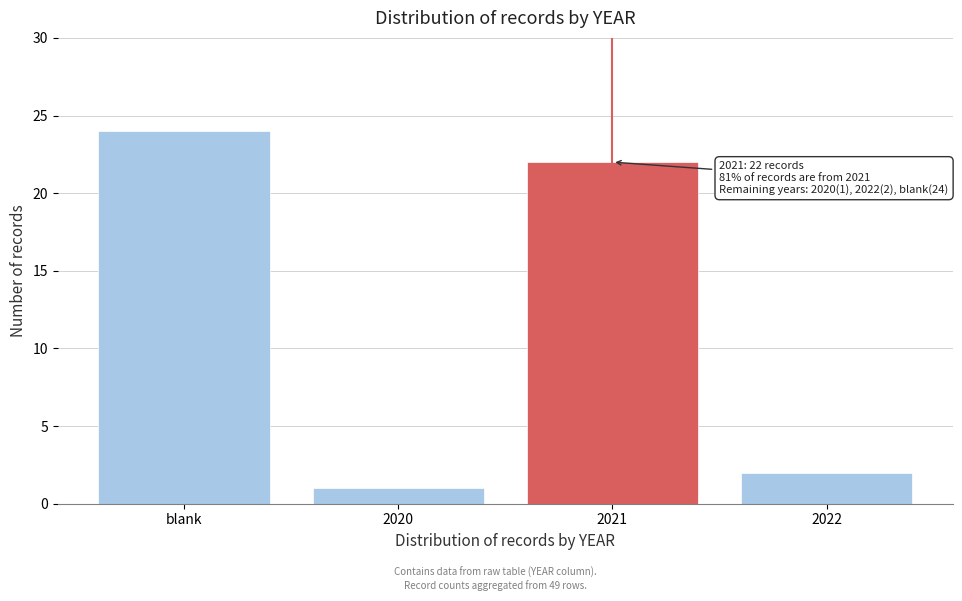

Reading left to right, extract all data points from this chart.

blank=24	2020=1	2021=22	2022=2